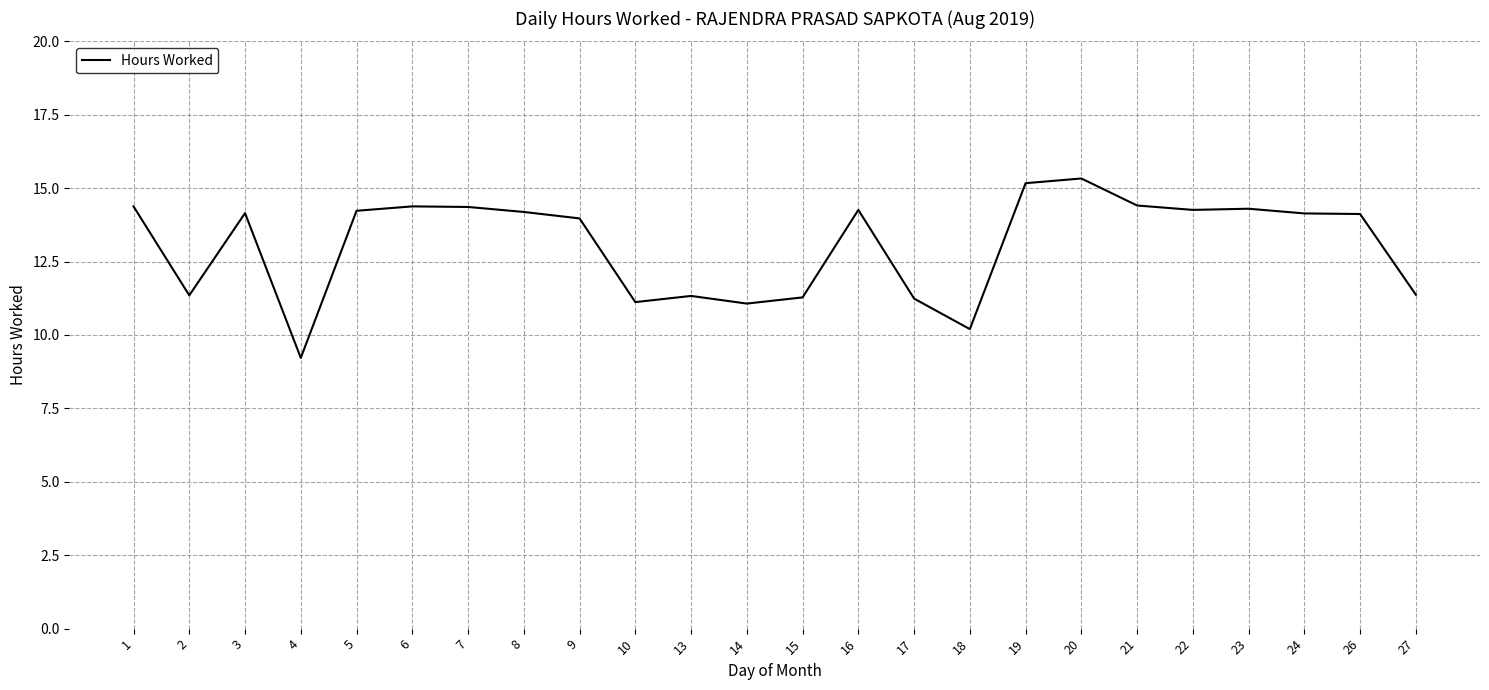

The chart shows a value of 14.4 at 21. True or false?

True